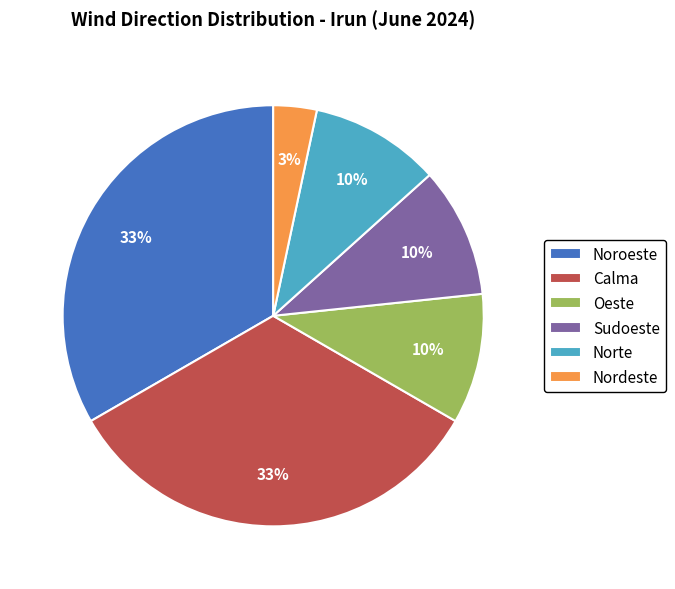

Is Nordeste the majority of the pie?

No